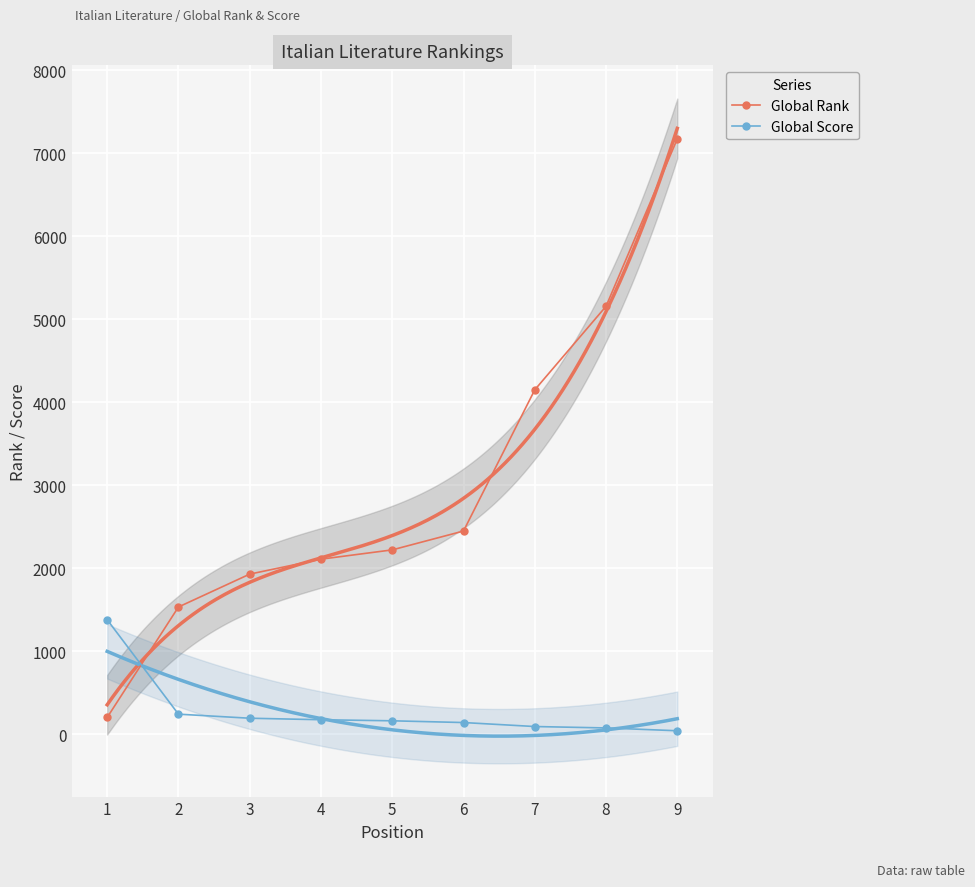

Reading left to right, transcribe all the data shown in this chart.

Global Rank: 1=205	2=1536	3=1932	4=2112	5=2224	6=2451	7=4152	8=5158	9=7175
Global Score: 1=1383	2=245	3=196	4=178	5=165	6=144	7=96	8=79	9=45